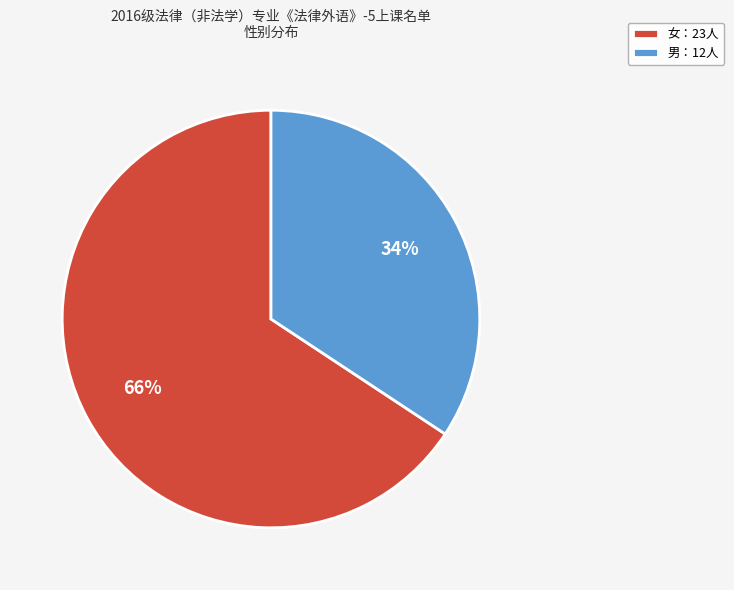

Do 男：12人 and 女：23人 together represent more than half of the pie?

Yes